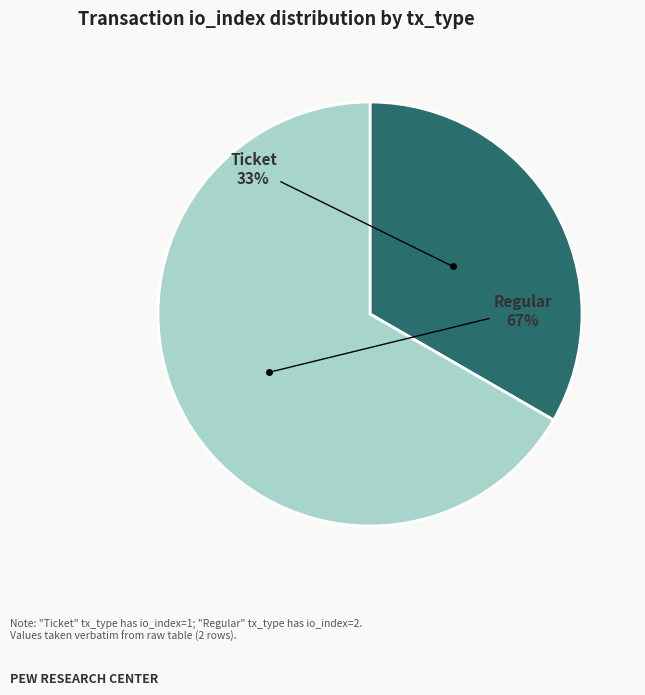

Is there a majority slice in this chart?

Yes